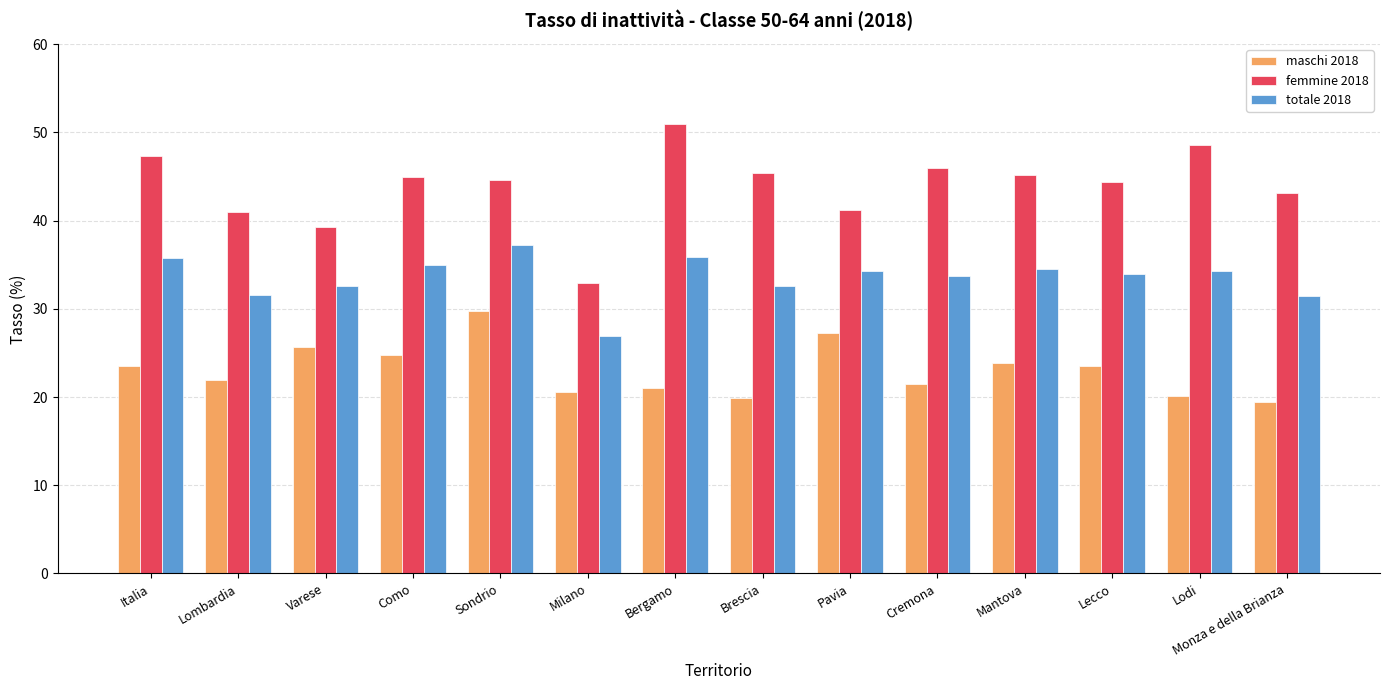

What position from the right is Como?

11